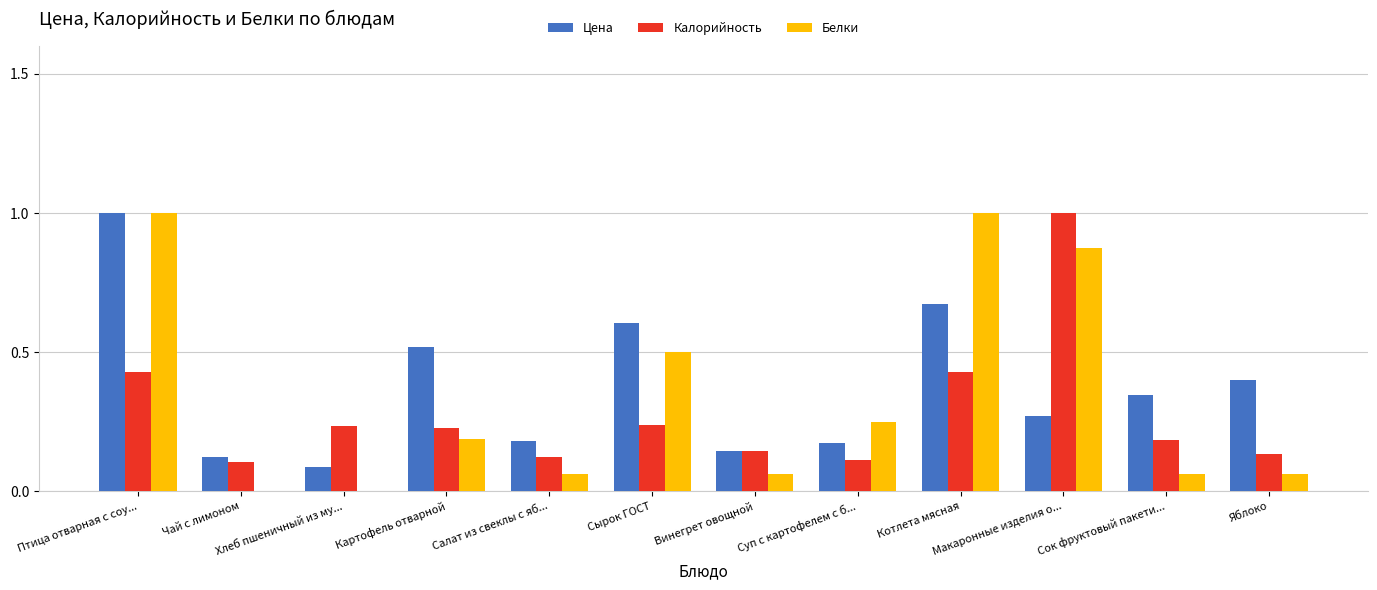

The value of Цена at Сырок ГОСТ is 0.6. True or false?

True